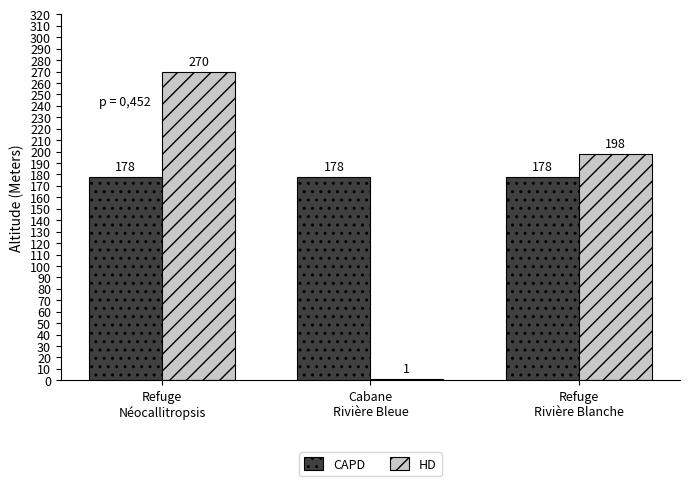

What is the difference between the highest and lowest values at Refuge
Rivière Blanche?

20